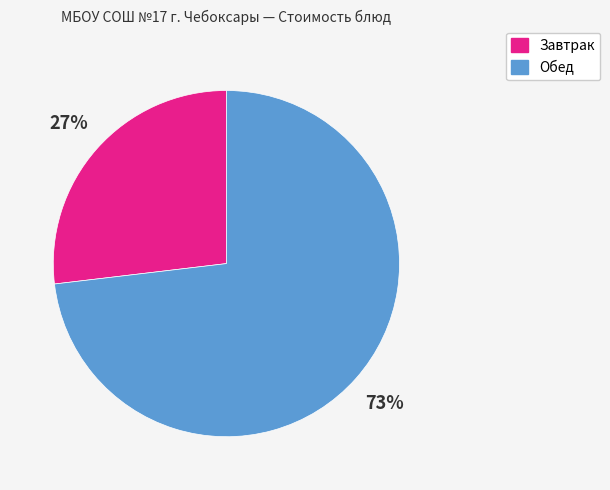

To the nearest percent, what percentage of the pie is Обед?

73%